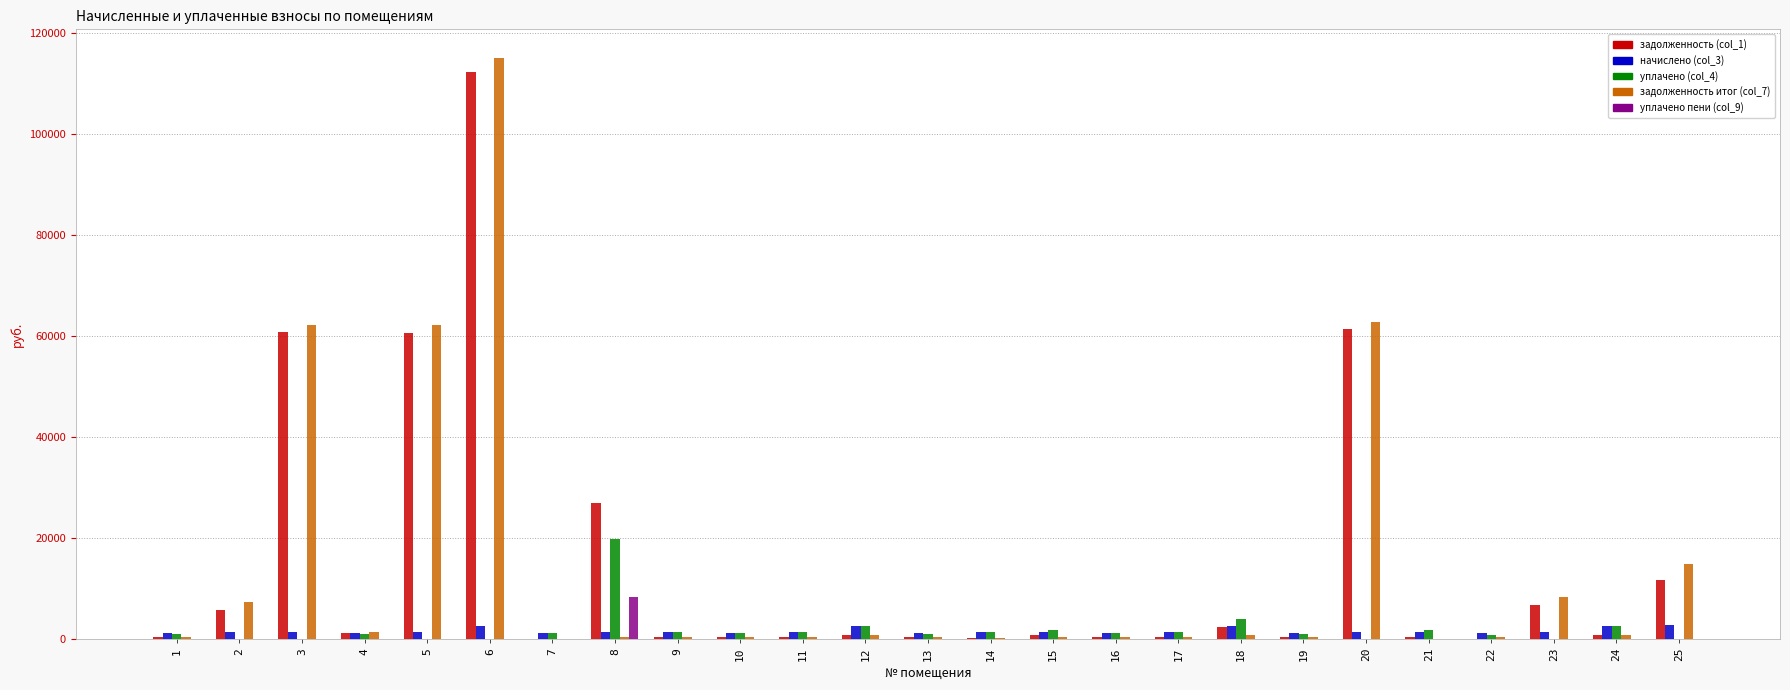

The value of уплачено (col_4) at 24 is 2507.0. True or false?

True